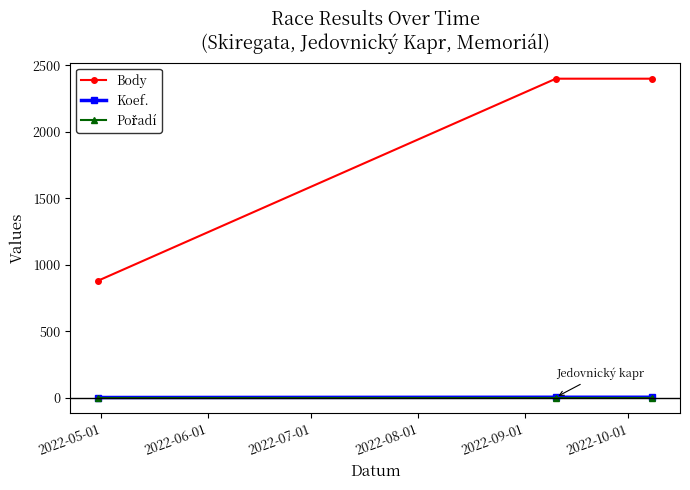

At how many categories does at least one series exceed 1730?

2